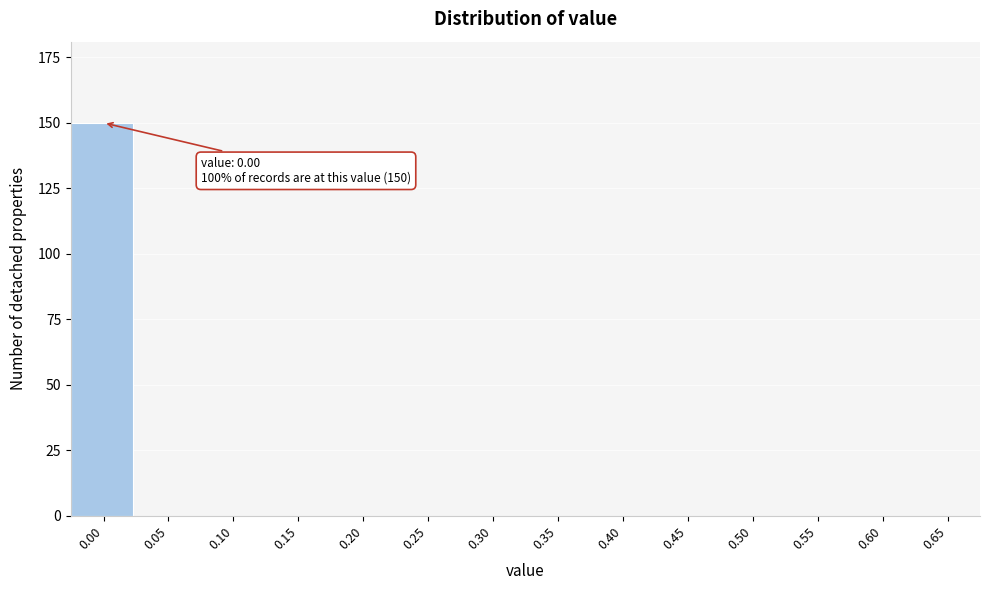

Reading left to right, transcribe all the data shown in this chart.

0.00=150	0.05=0	0.10=0	0.15=0	0.20=0	0.25=0	0.30=0	0.35=0	0.40=0	0.45=0	0.50=0	0.55=0	0.60=0	0.65=0